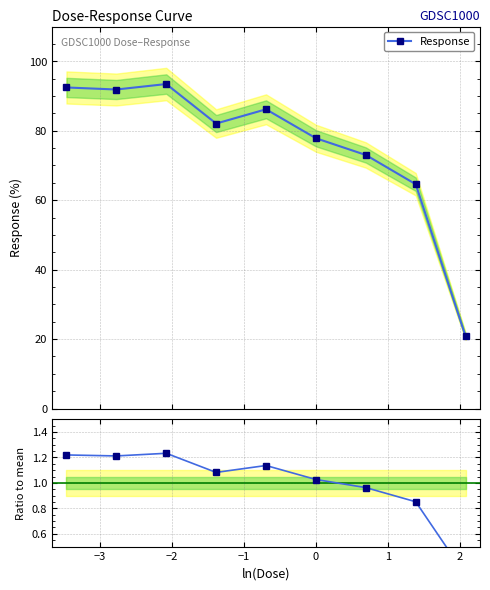

How many data points in Response are above 82?

5